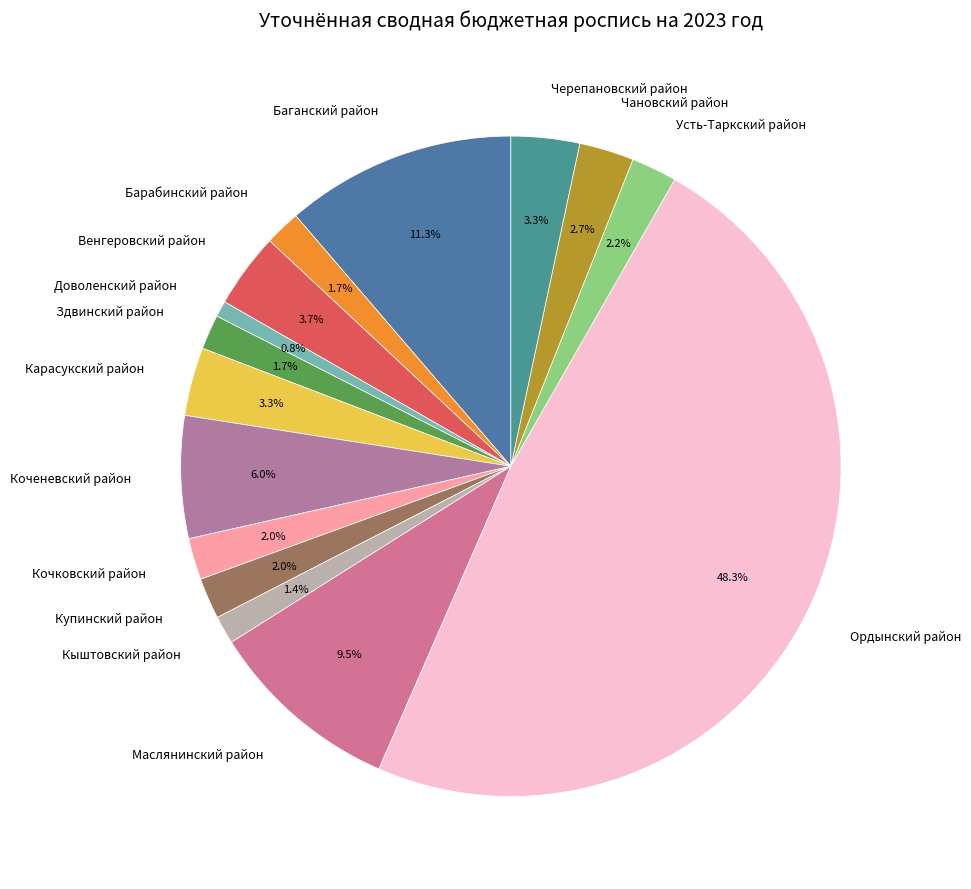

What is the ratio of the value at Барабинский район to the value at Венгеровский район?

0.5